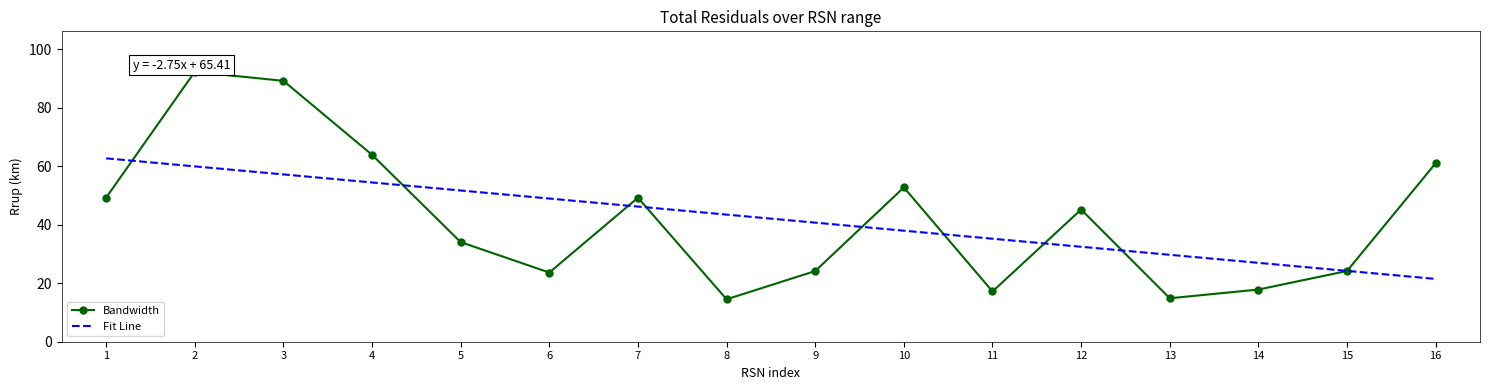

After their last crossing, which series has the higher values: Bandwidth or Fit Line?

Bandwidth